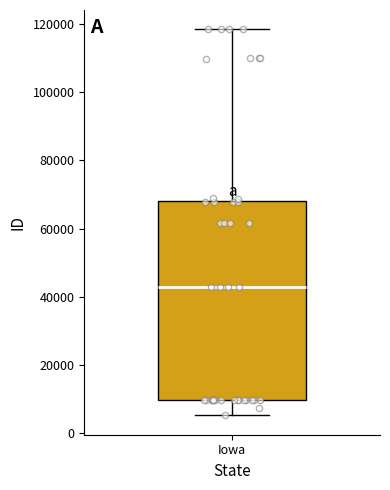

Read this box plot against the y-axis: the position of the median line, the range covered by the box, and the ends of both whiskers. The values are not printed on the chart, so give them approximately, as read against the axis.

median 42000, box 10000 to 68000, whiskers 6000 to 118000